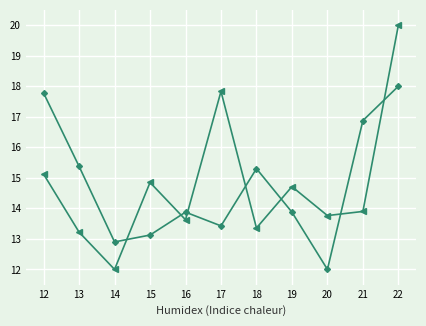

At which category is the sum across all series the highest?

22